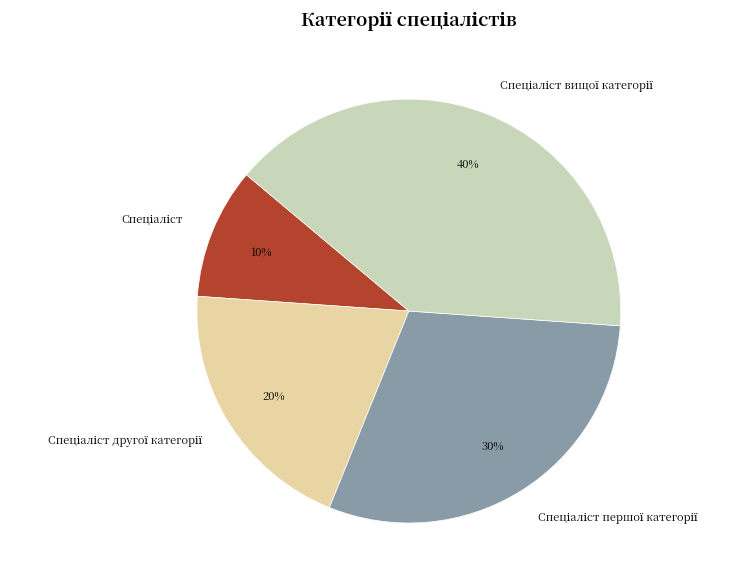

How many slices are in this pie chart?

4